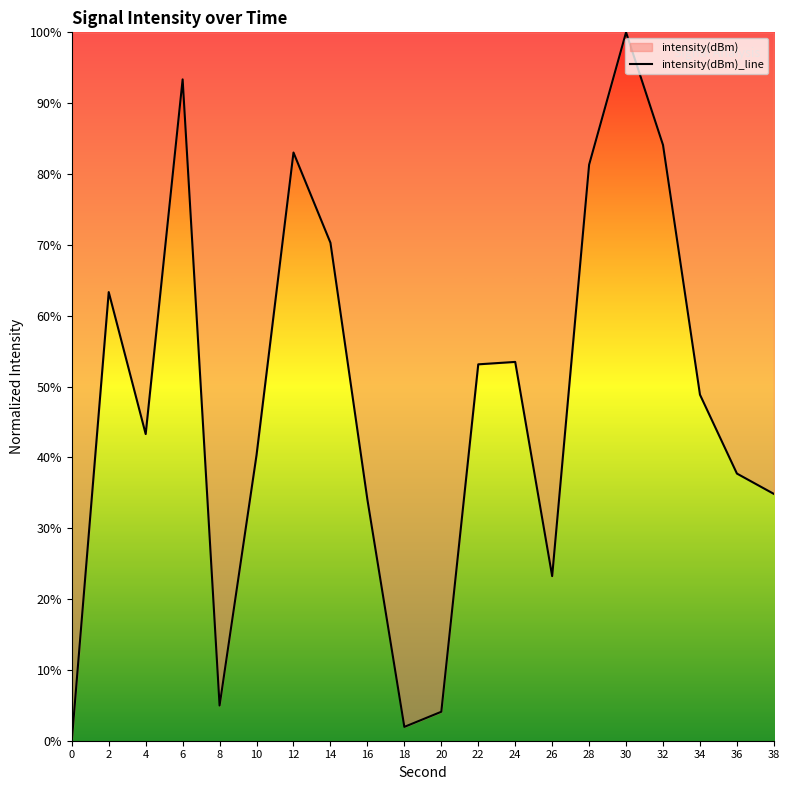

Where is the data nearest to the value 50?

34